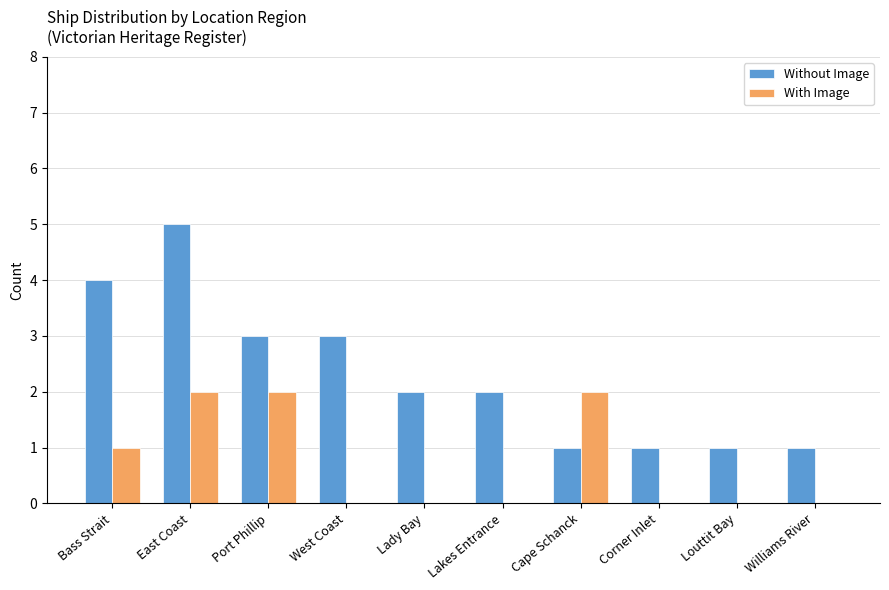

Reading left to right, list all the values displayed in this chart.

Without Image: 4	5	3	3	2	2	1	1	1	1
With Image: 1	2	2	0	0	0	2	0	0	0